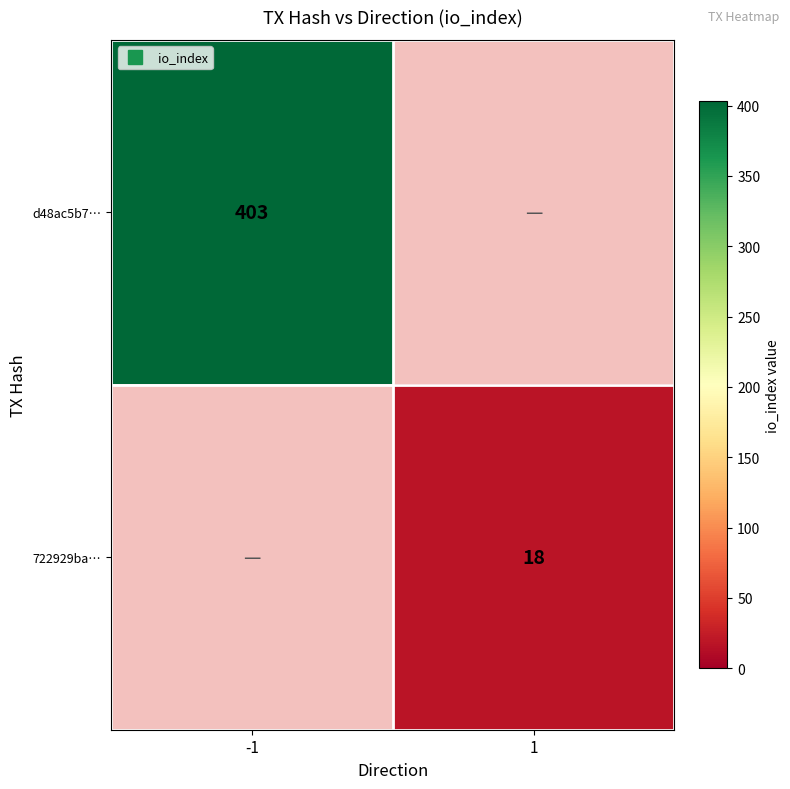

Is the value of d48ac5b7… at 1 greater than the value of 722929ba… at -1?

No